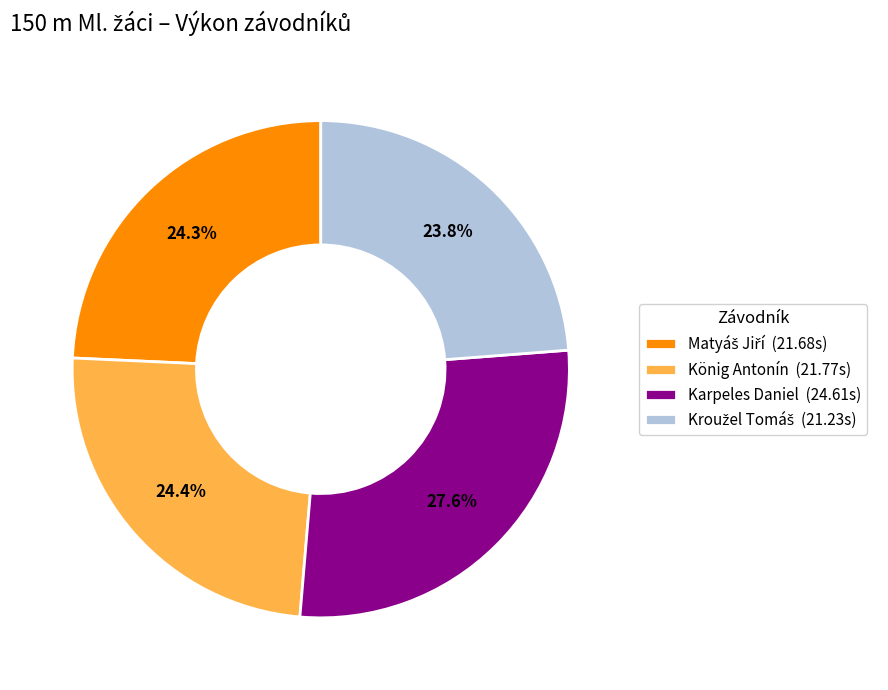

Is there any slice that represents more than half of the pie?

No